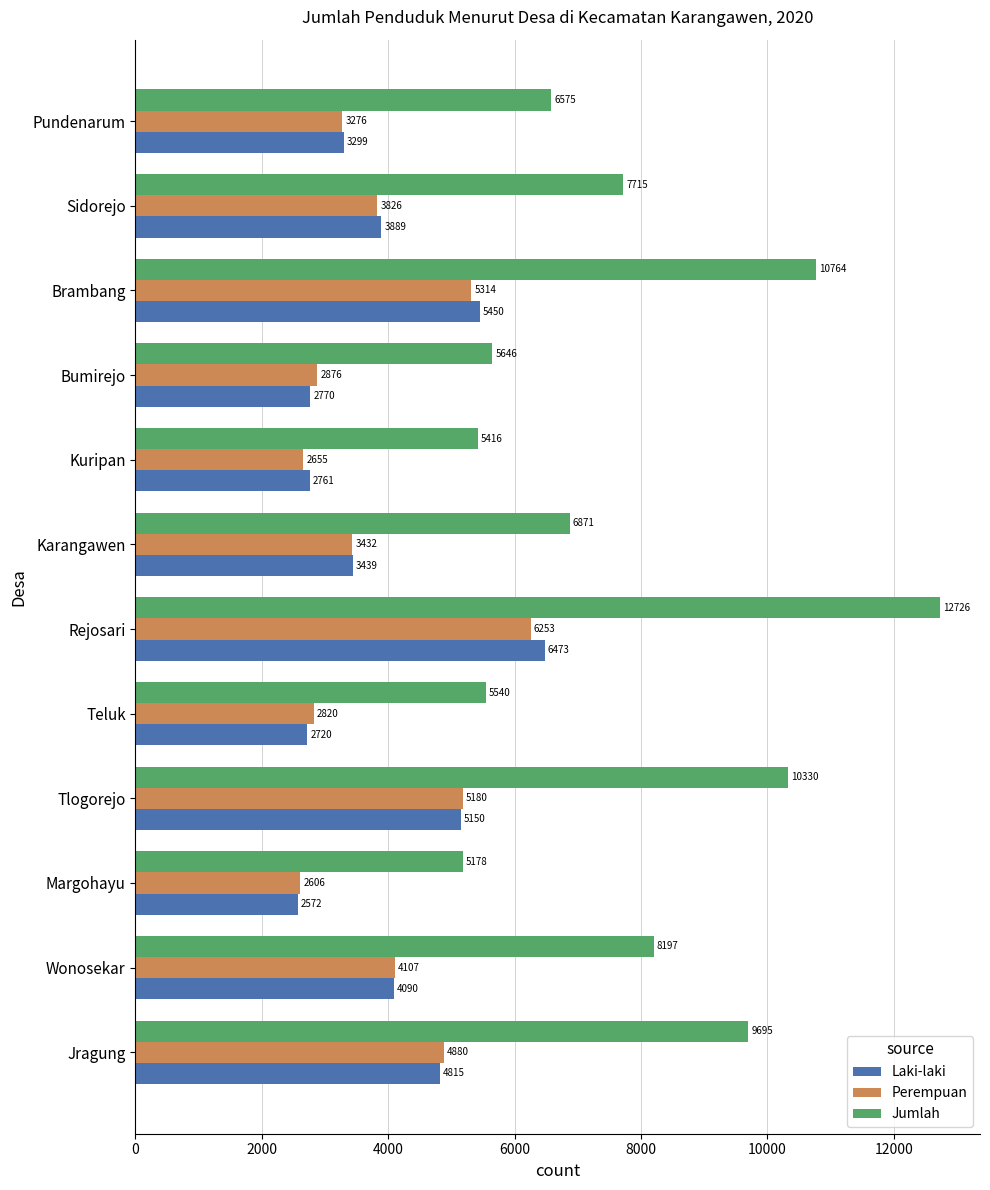

What is the smallest value displayed?

2572